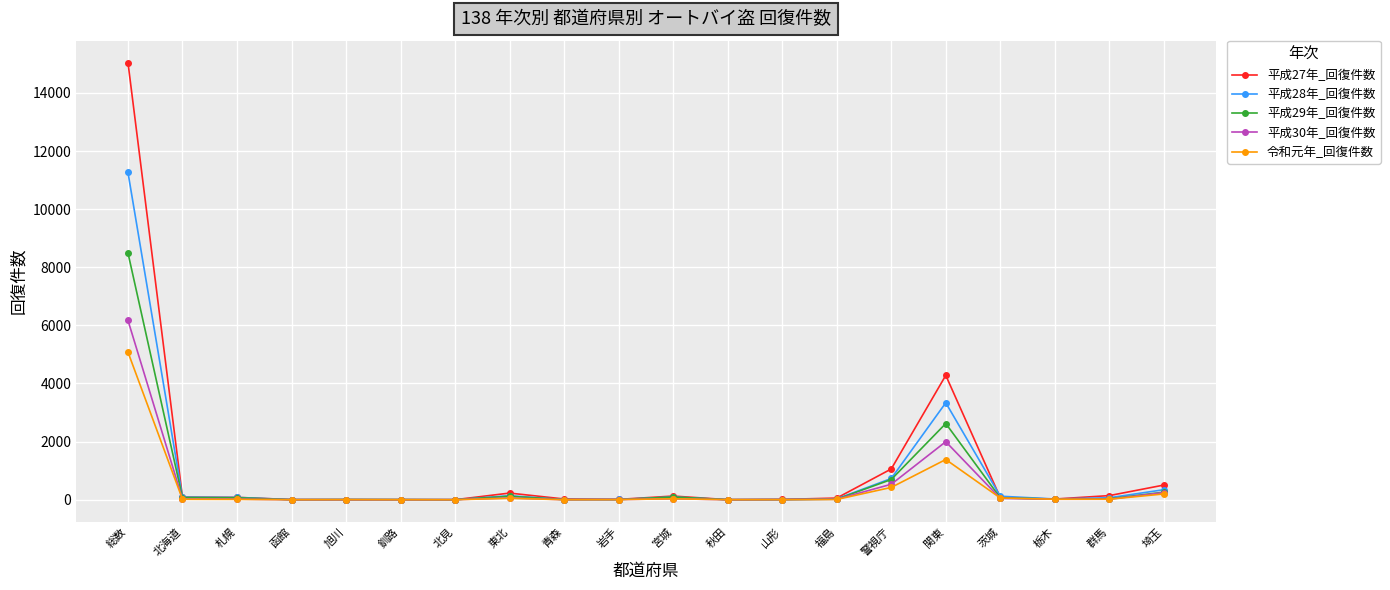

List the series in order of their peak value, lowest first.

令和元年_回復件数, 平成30年_回復件数, 平成29年_回復件数, 平成28年_回復件数, 平成27年_回復件数